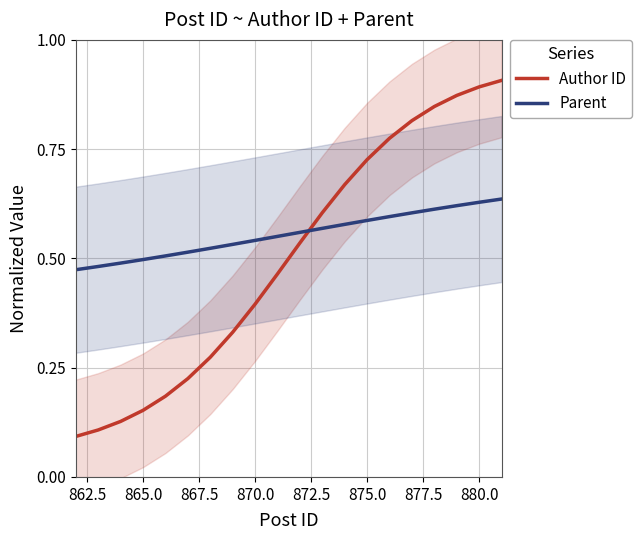

How many intersections are there between Author ID and Parent?

1